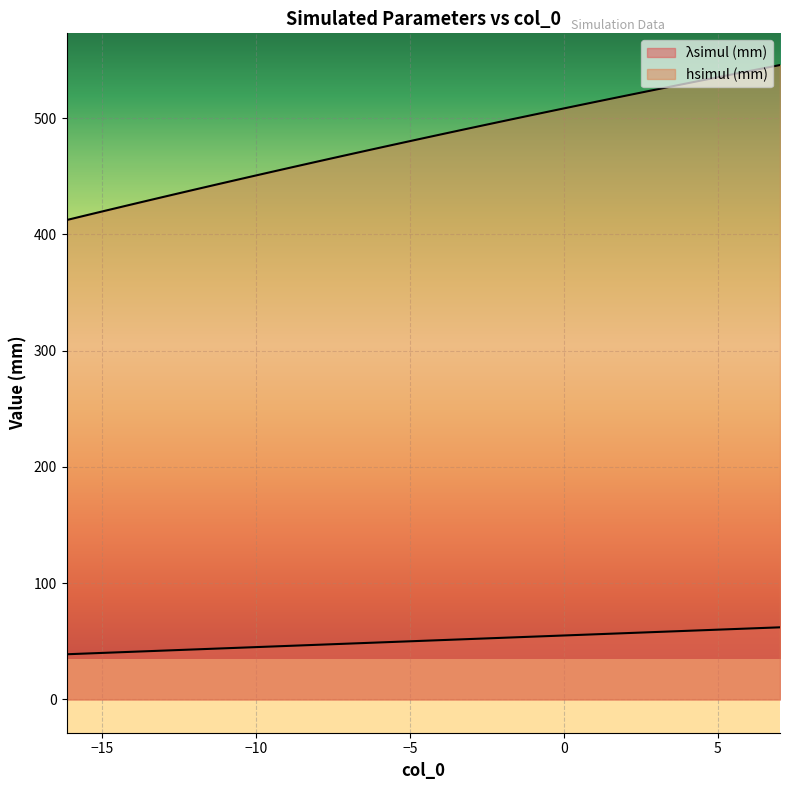

What is the sum of all λsimul (mm) values?

1967.0